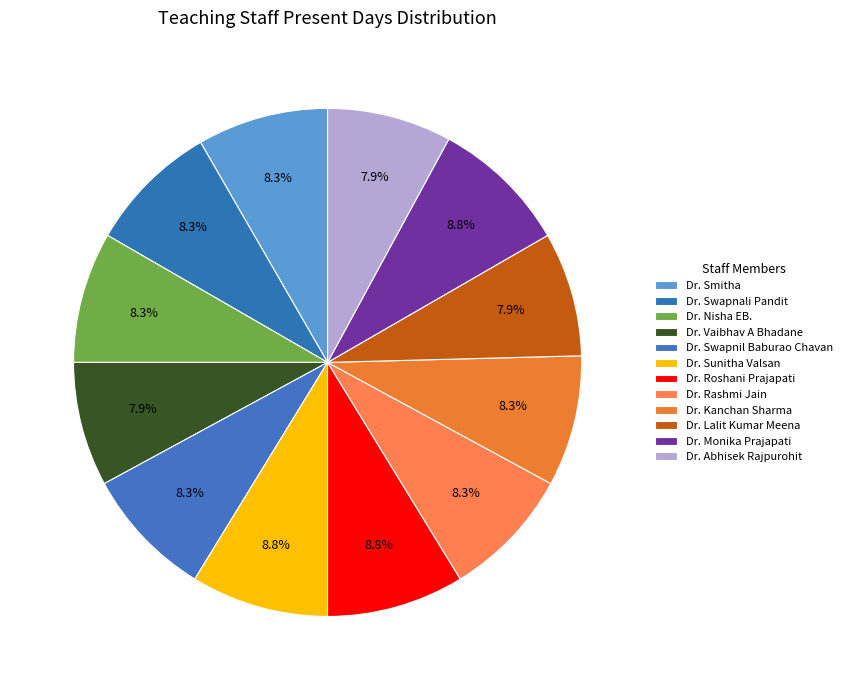

Which category has the biggest portion of the pie?

Dr. Sunitha Valsan